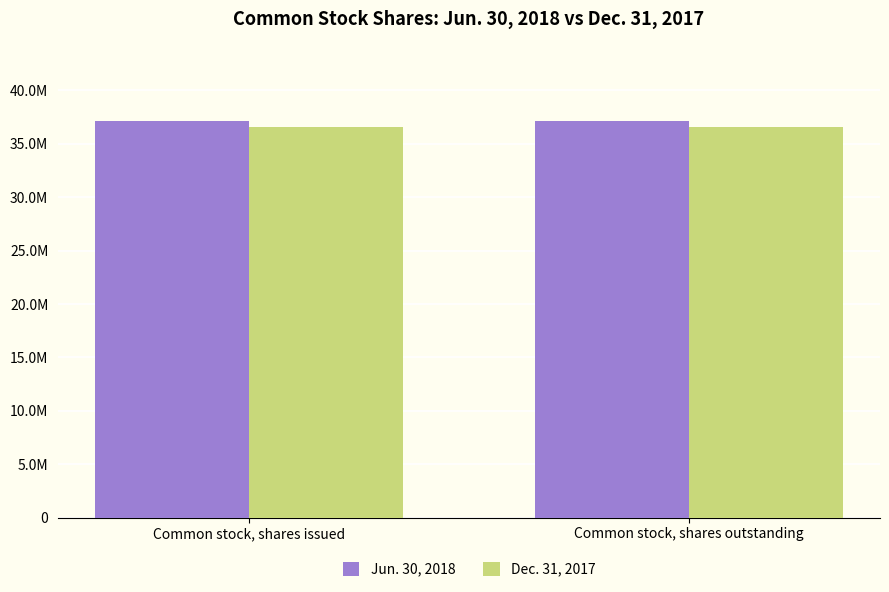

Rank the series by their maximum value, from lowest to highest.

Dec. 31, 2017, Jun. 30, 2018